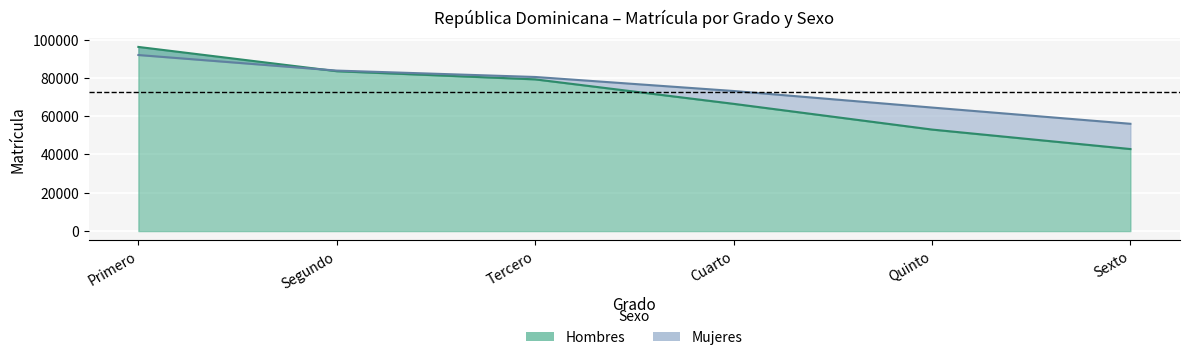

Which series has the largest range (max minus min)?

Hombres